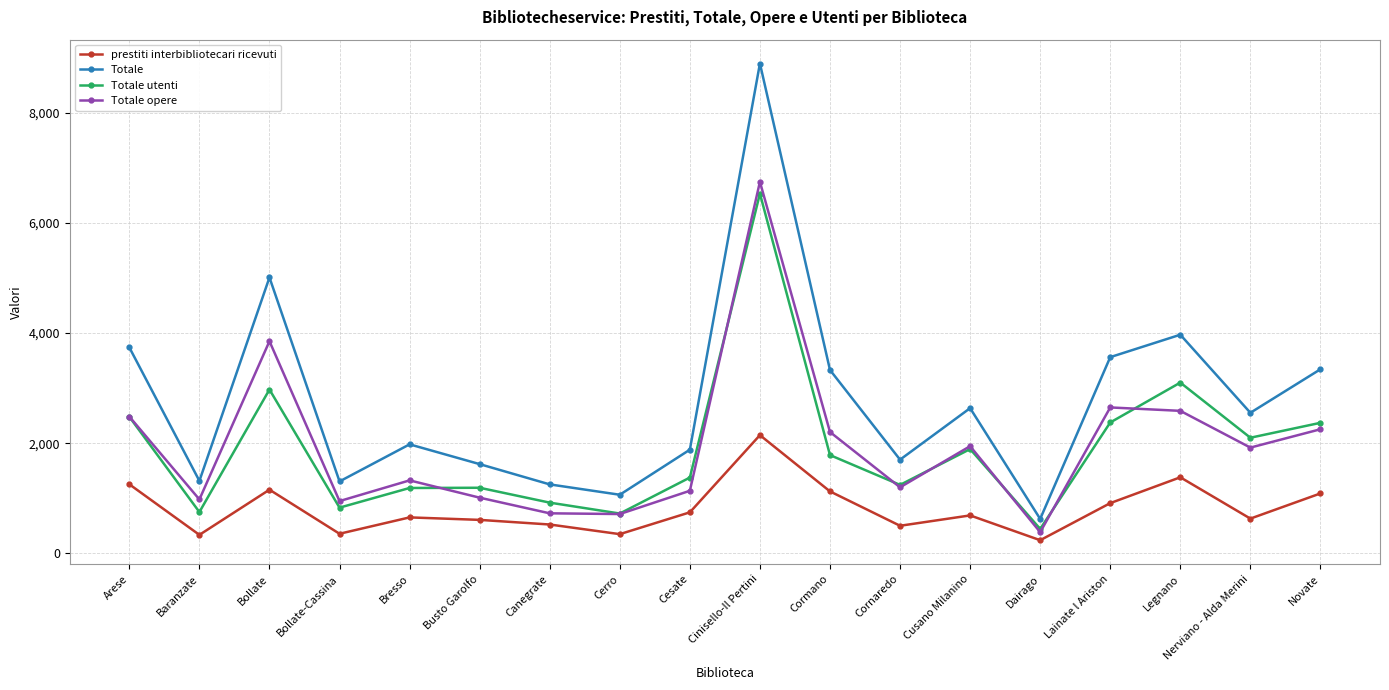

What position from the left is Dairago?

14